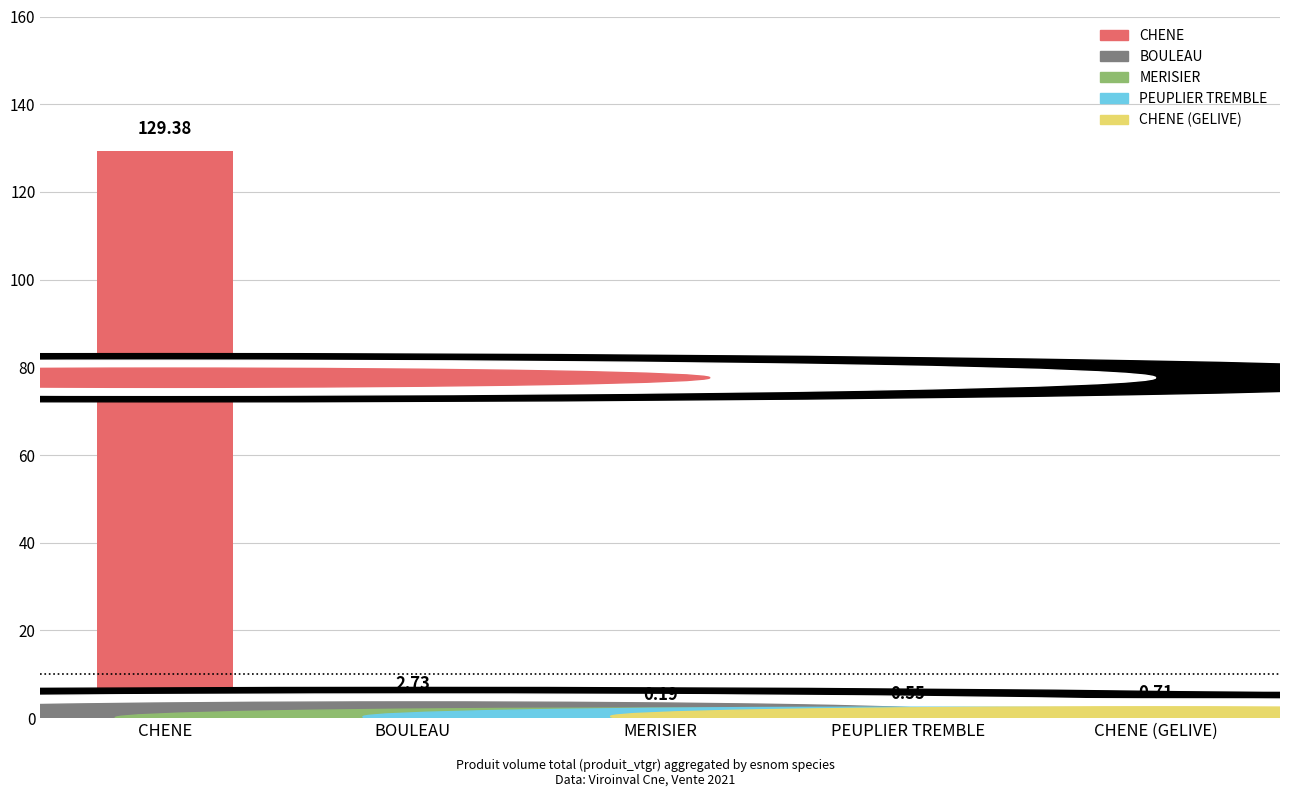

Where is the data nearest to the value 64?

BOULEAU